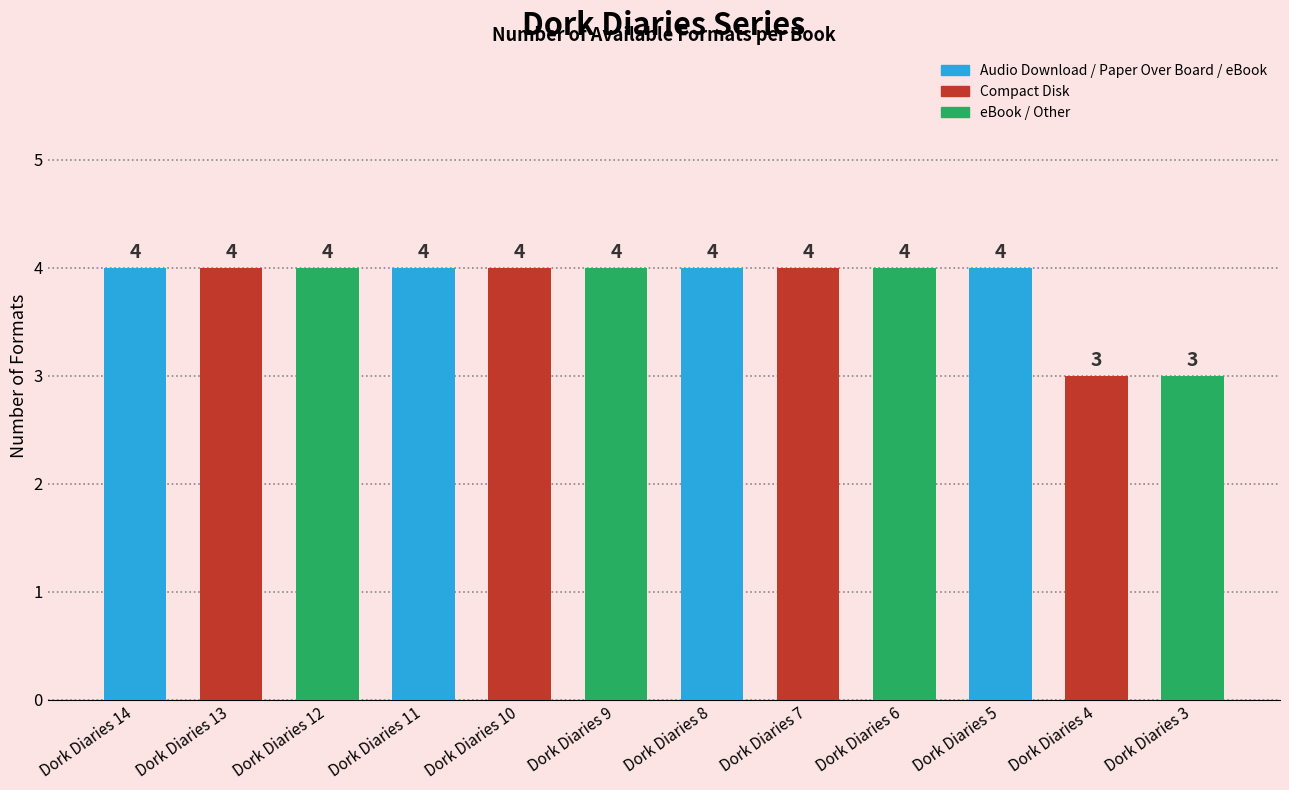

Which has a higher value, Dork Diaries 5 or Dork Diaries 4?

Dork Diaries 5